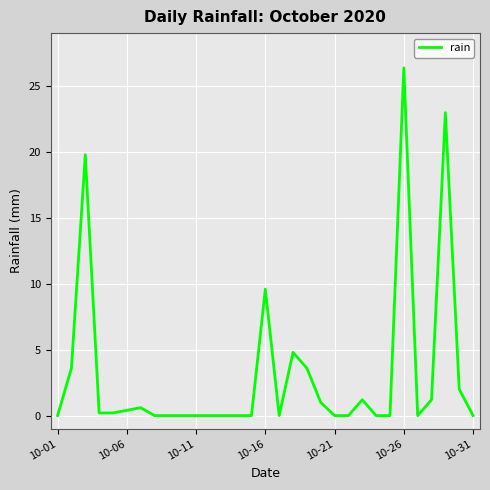

What is the difference between the maximum and minimum values?

26.4